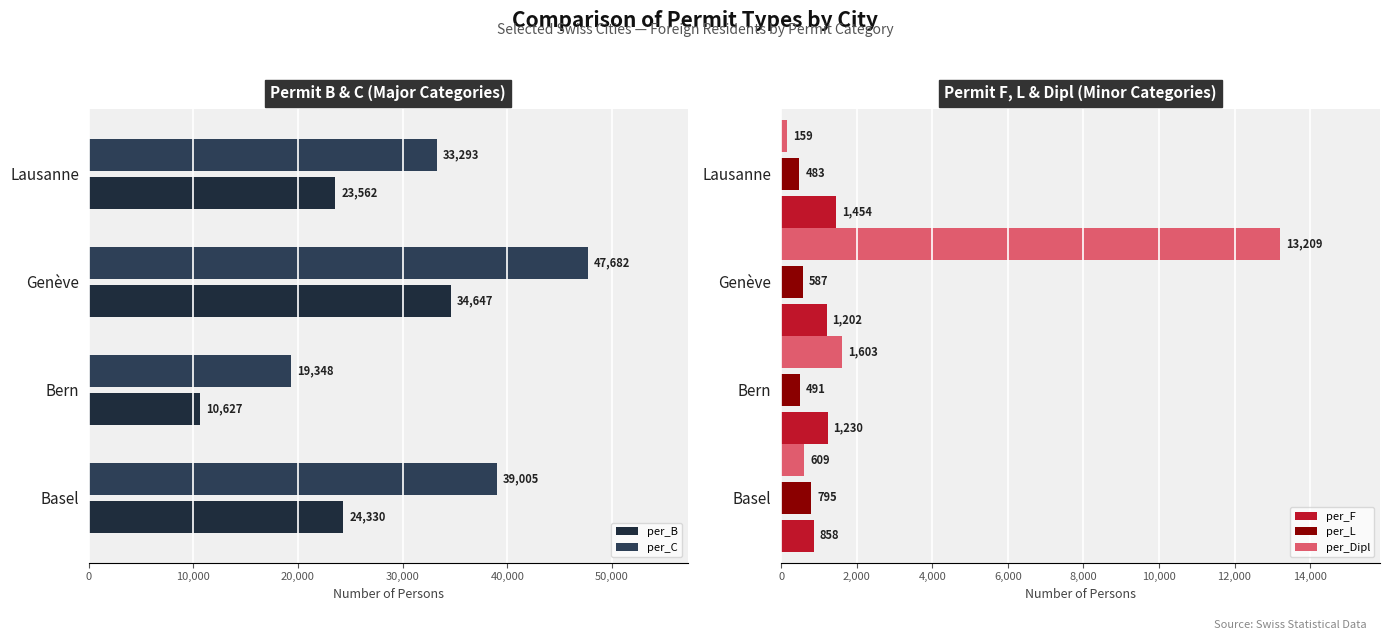

Is the value of per_F at Bern greater than the value of per_Dipl at Basel?

Yes